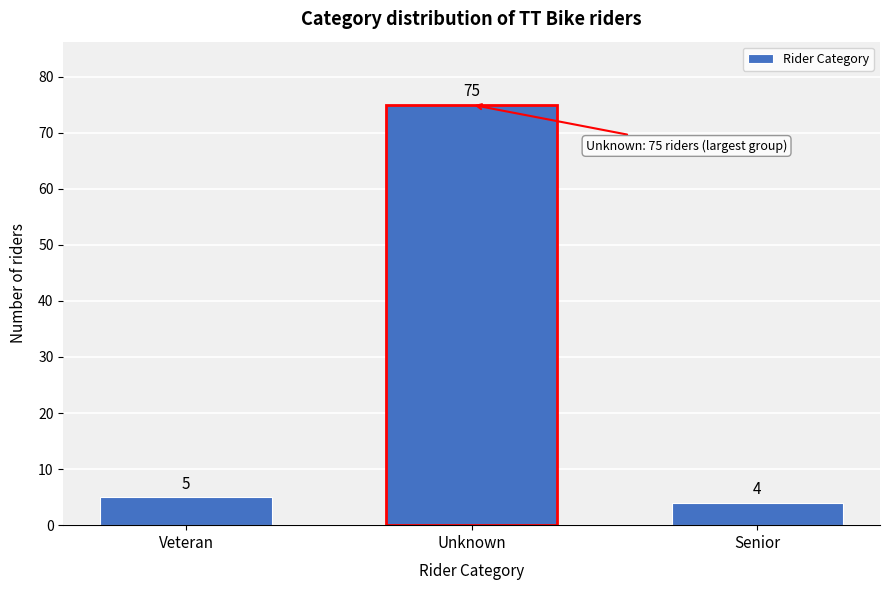

Reading left to right, list all the values displayed in this chart.

5	75	4